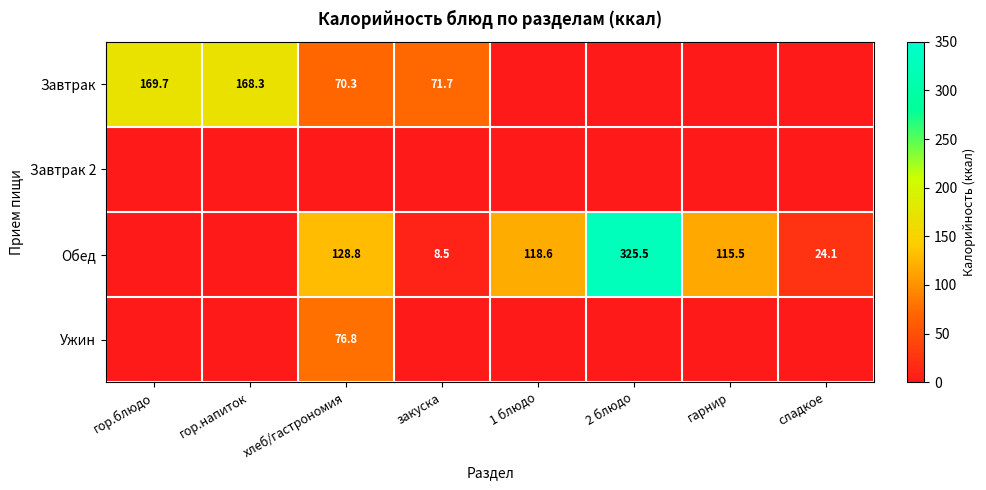

Is it true that Завтрак equals 71.7 at закуска?

True